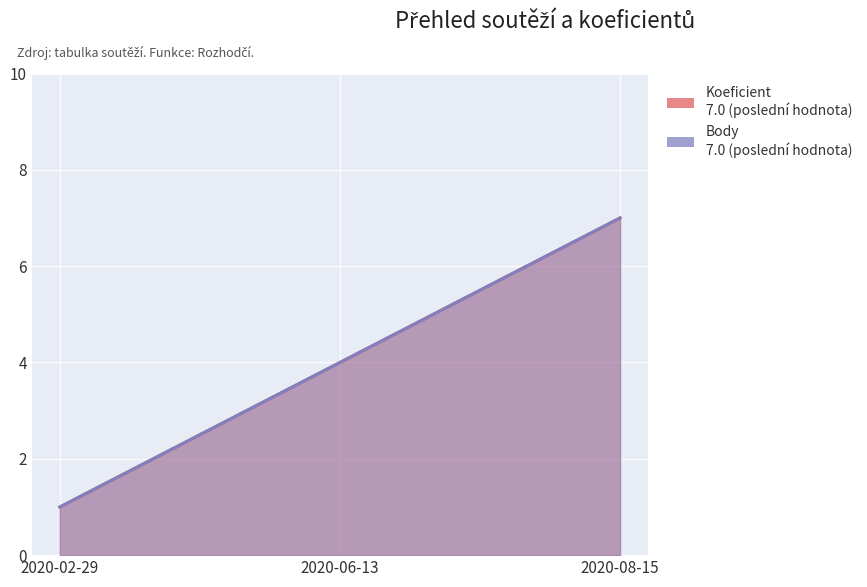

Reading right to left, extract all data points from this chart.

Koeficient: 7	4	1
Body: 7	4	1